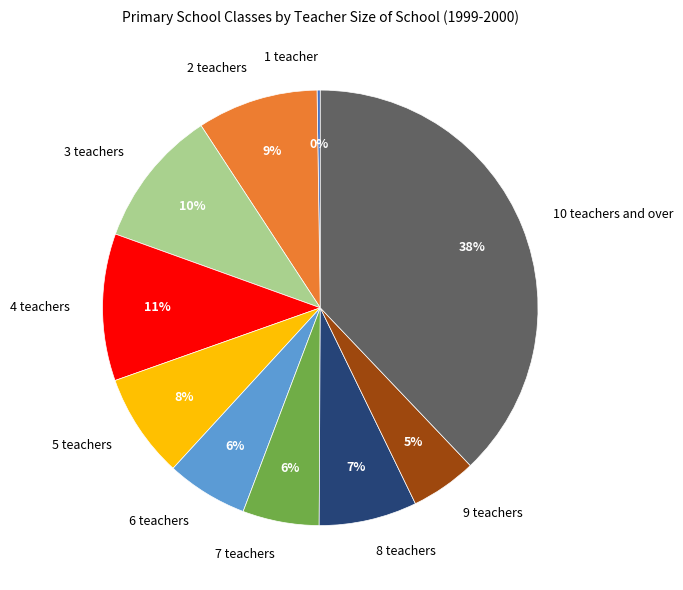

To the nearest percent, what is the average slice percentage?

10%